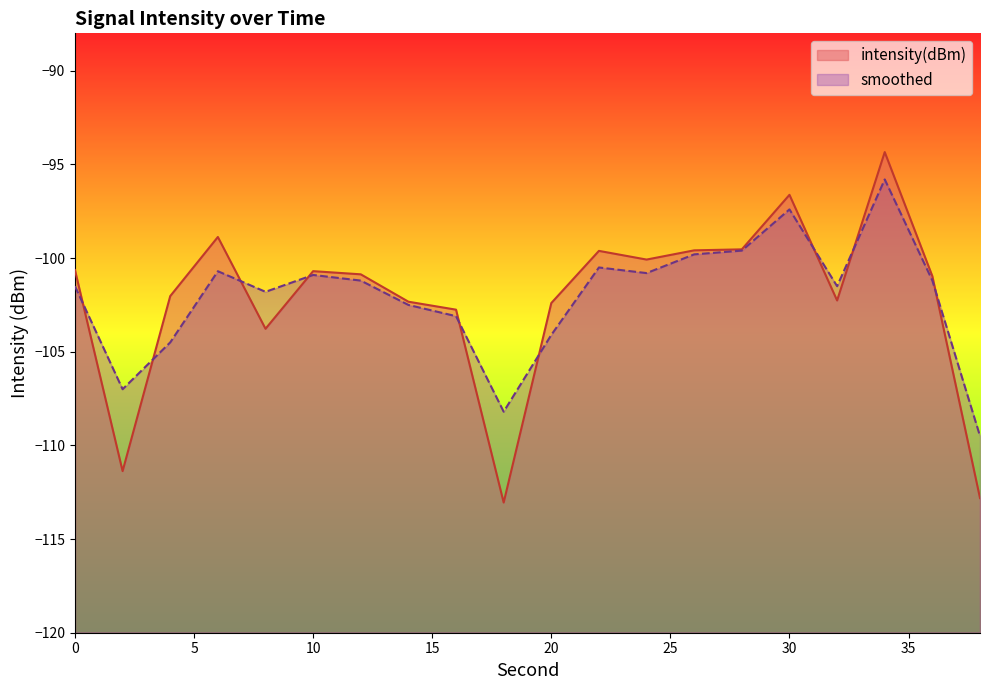

Between 28 and 38, which is larger?

28